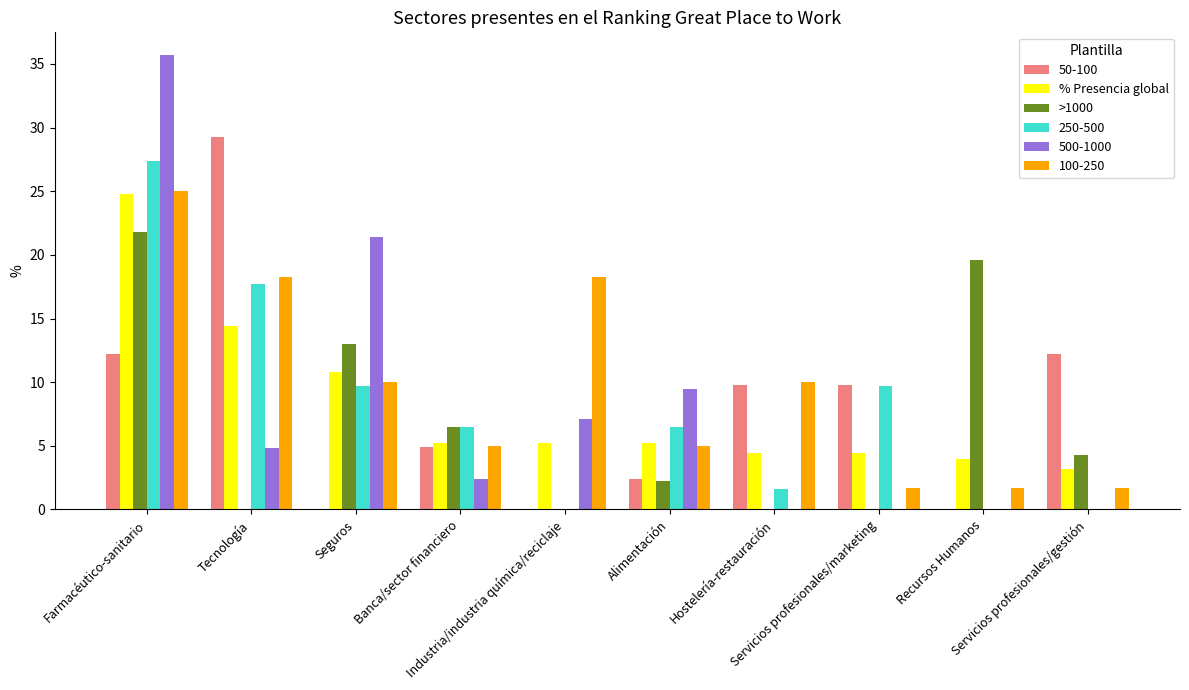

Which series has the largest total across all categories?

100-250